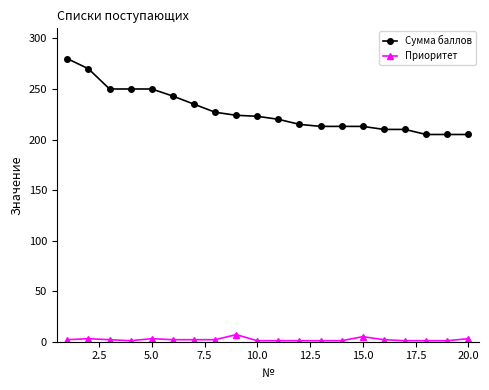

What is the minimum value for Сумма баллов?

205